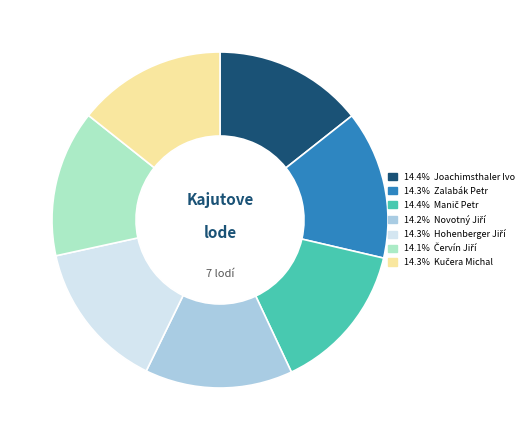

How many segments does this pie chart have?

7